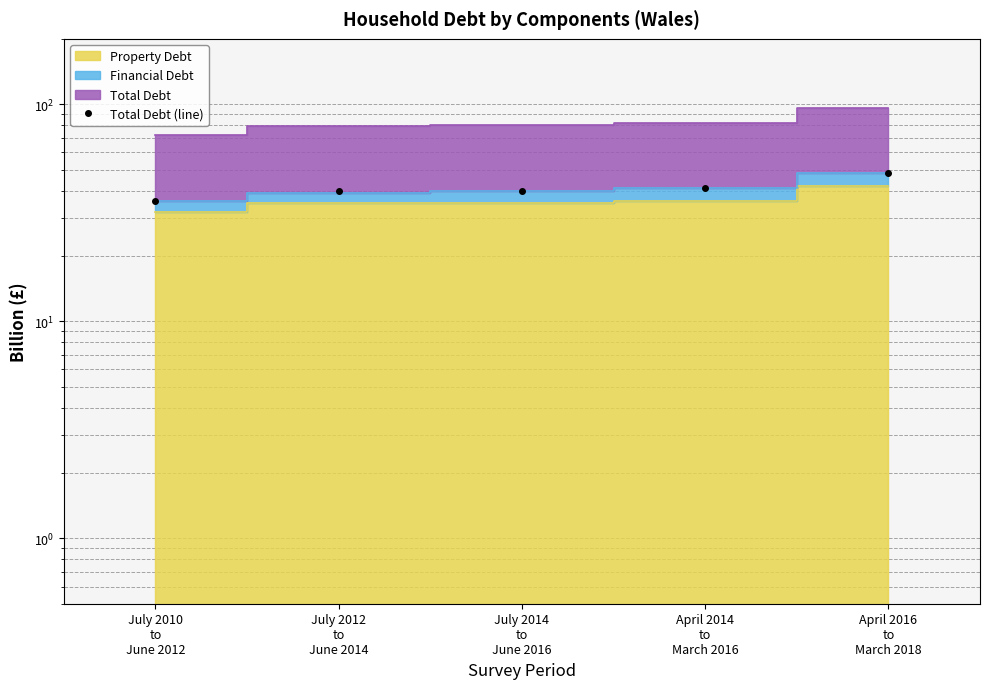

Rank the categories by value from highest to lowest.

April 2016
to
March 2018, April 2014
to
March 2016, July 2012
to
June 2014, July 2014
to
June 2016, July 2010
to
June 2012